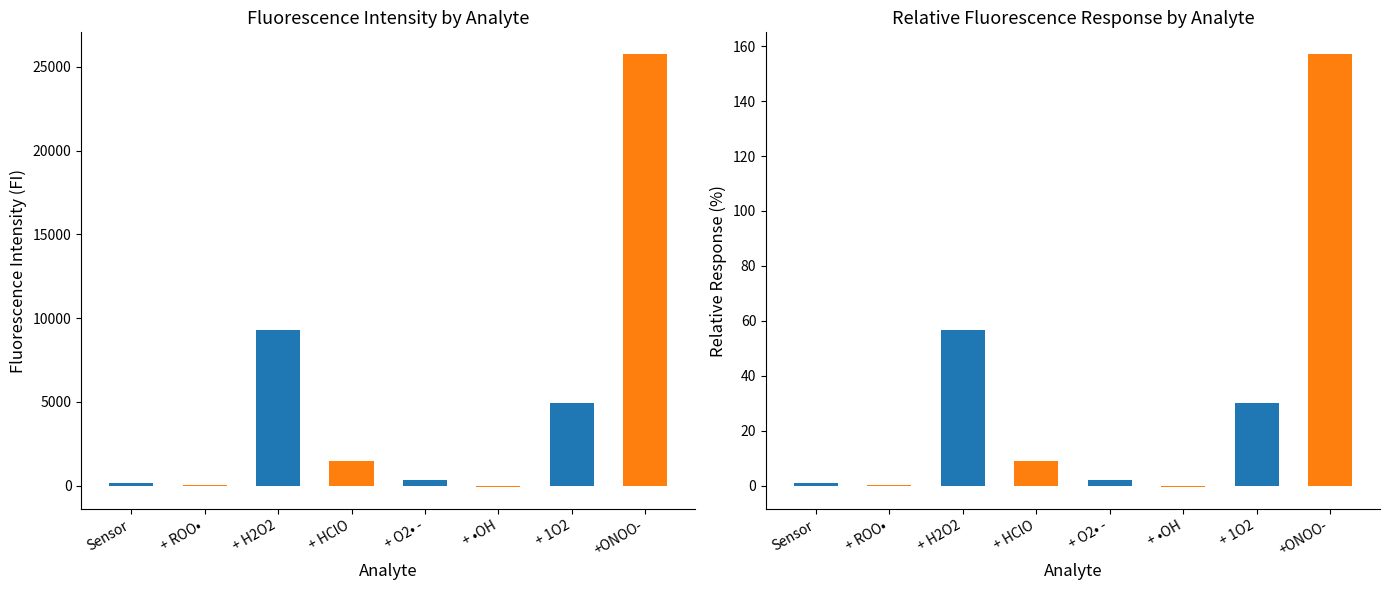

What is the sum of all Relative Response (%) values?

255.4